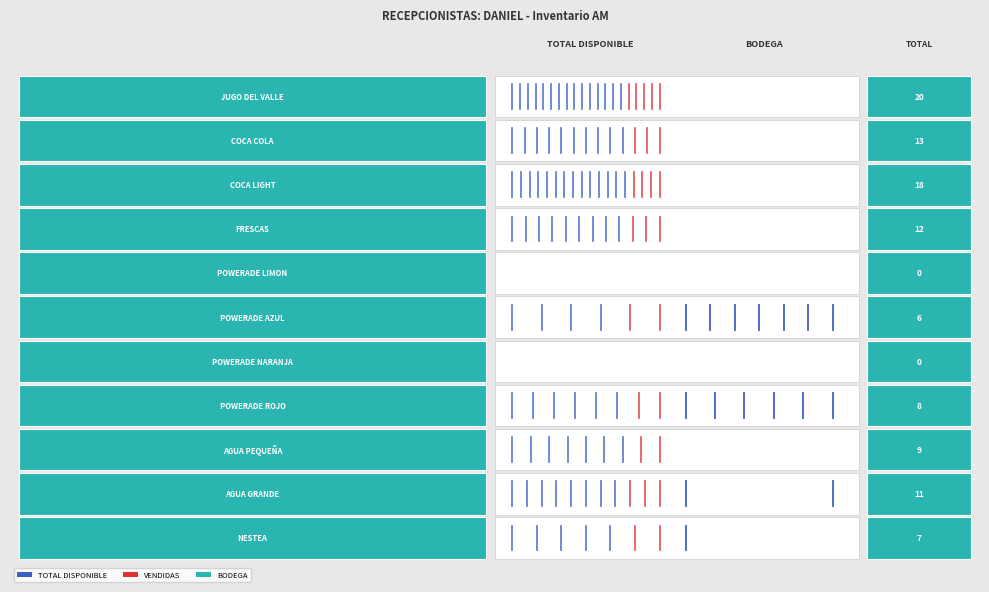

True or false: the data shows 13.9 at −3.

False